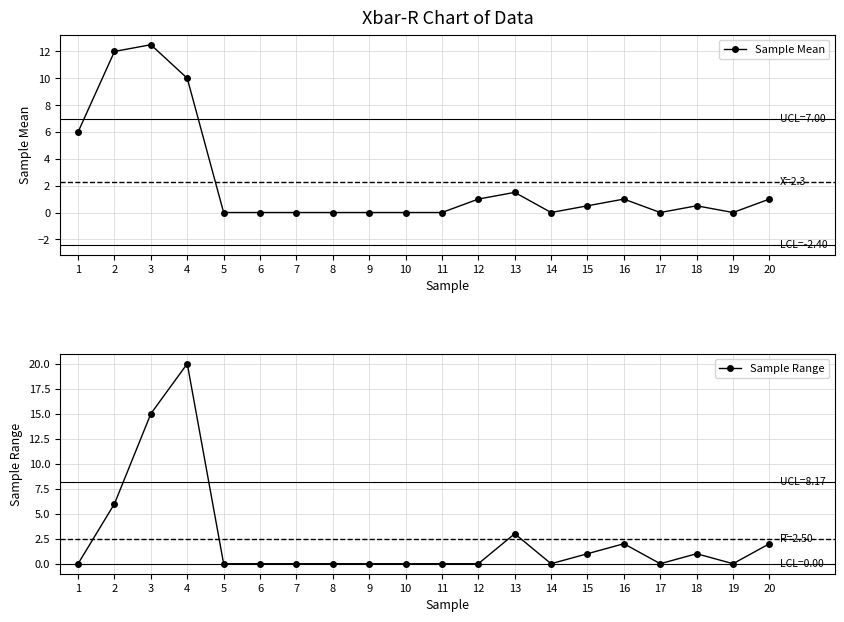

How many lines are shown in the chart?

2